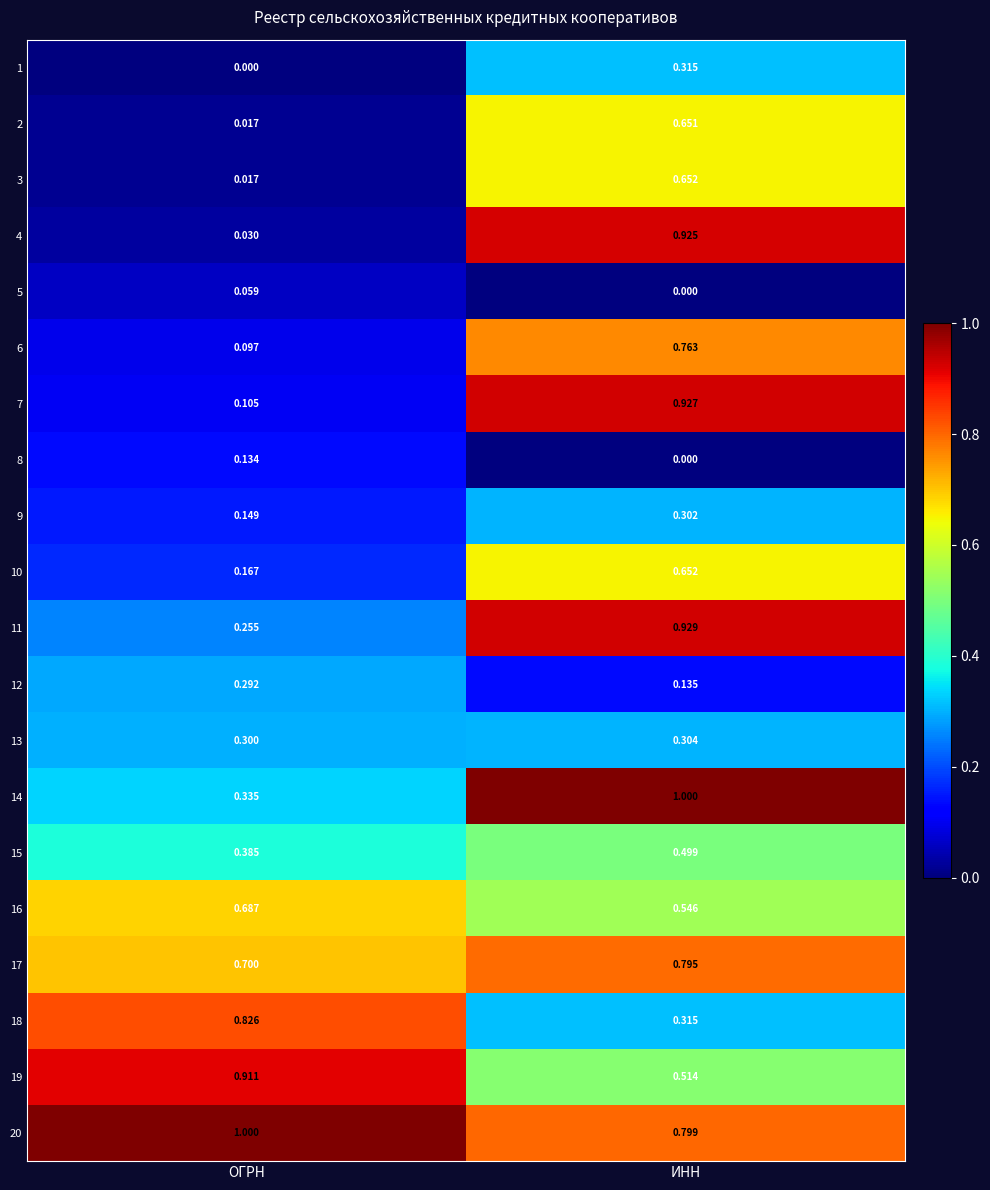

At which label does 19 reach its minimum?

ИНН